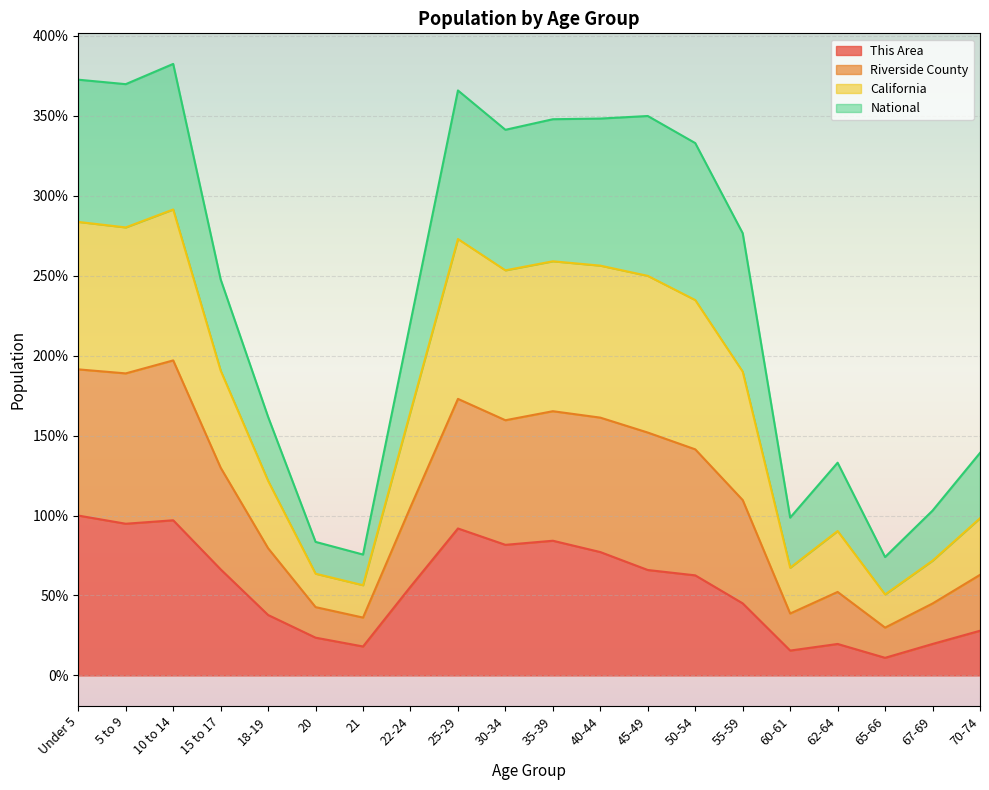

What is the total value across all series at 55-59?

276.6